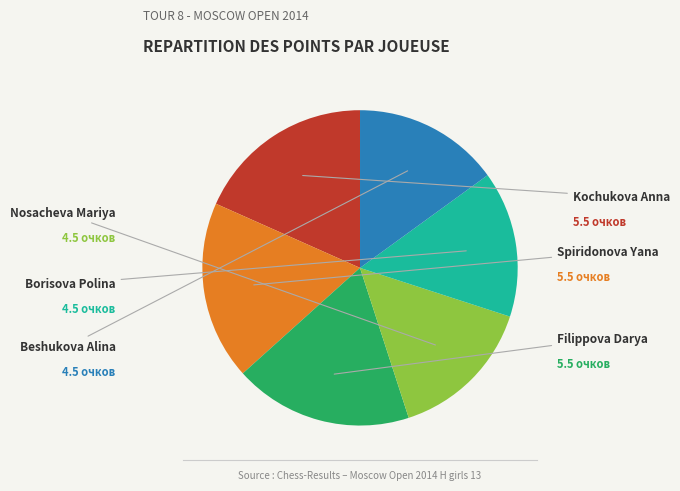

To the nearest percent, what is the combined percentage of Filippova Darya and Borisova Polina?

33%